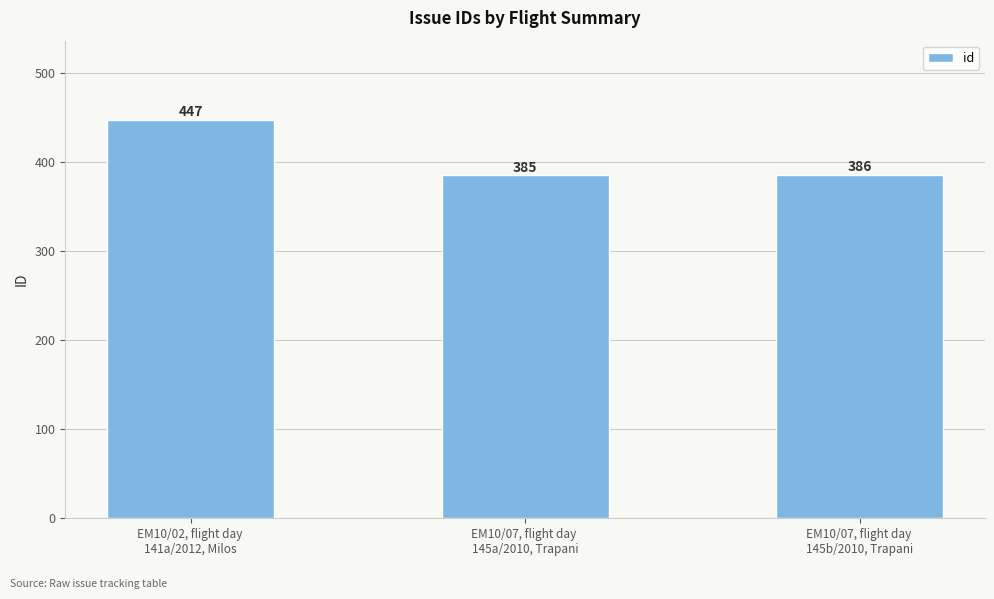

How many values are below 386?

1